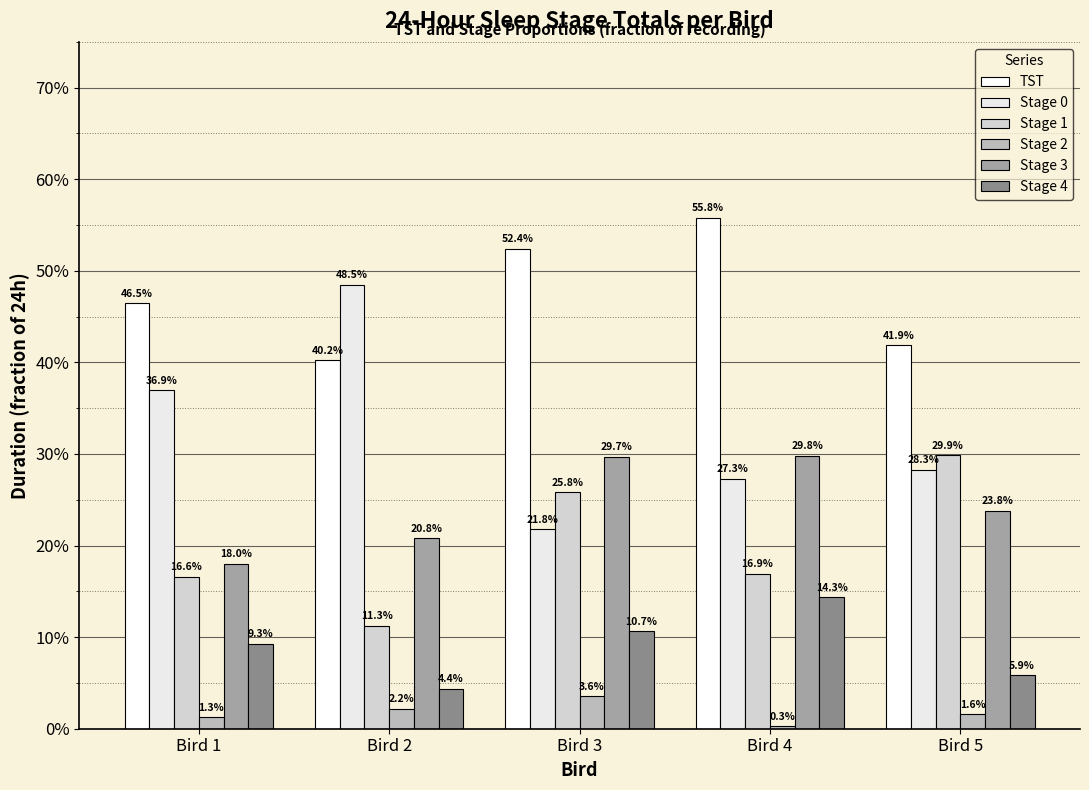

At which category is the sum across all series the highest?

Bird 4